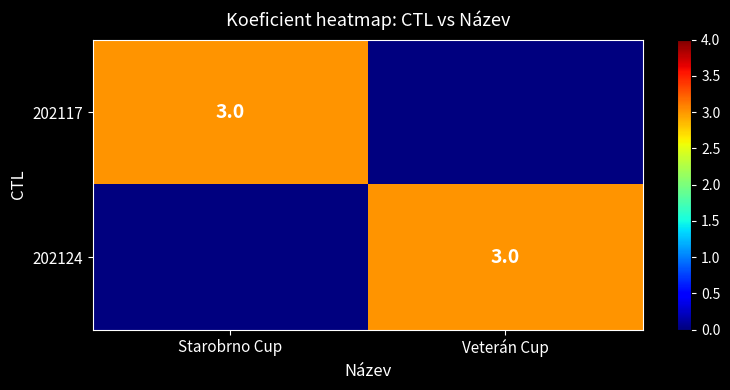

Is it true that 202124 equals 3 at Veterán Cup?

True